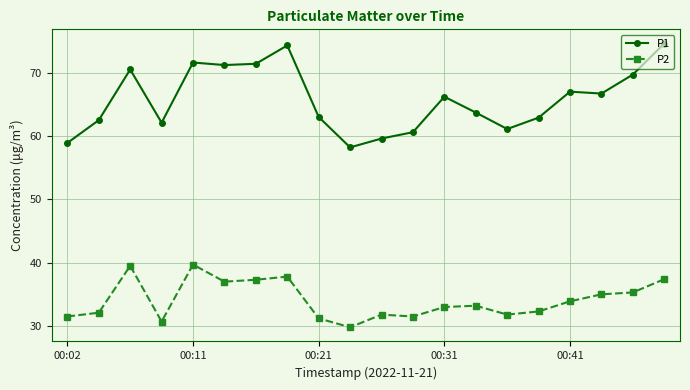

What is the sum of all P2 values?

681.8